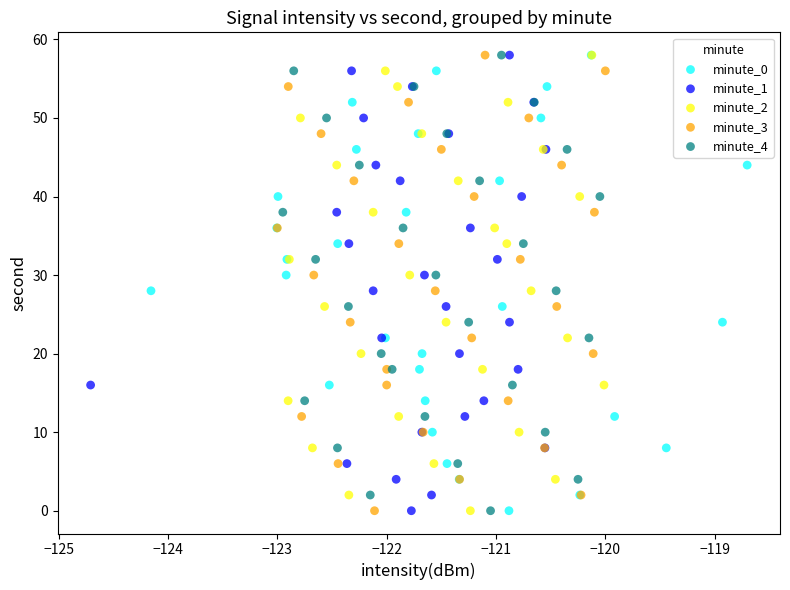

What are all the series names shown in the legend?

minute_0, minute_1, minute_2, minute_3, minute_4